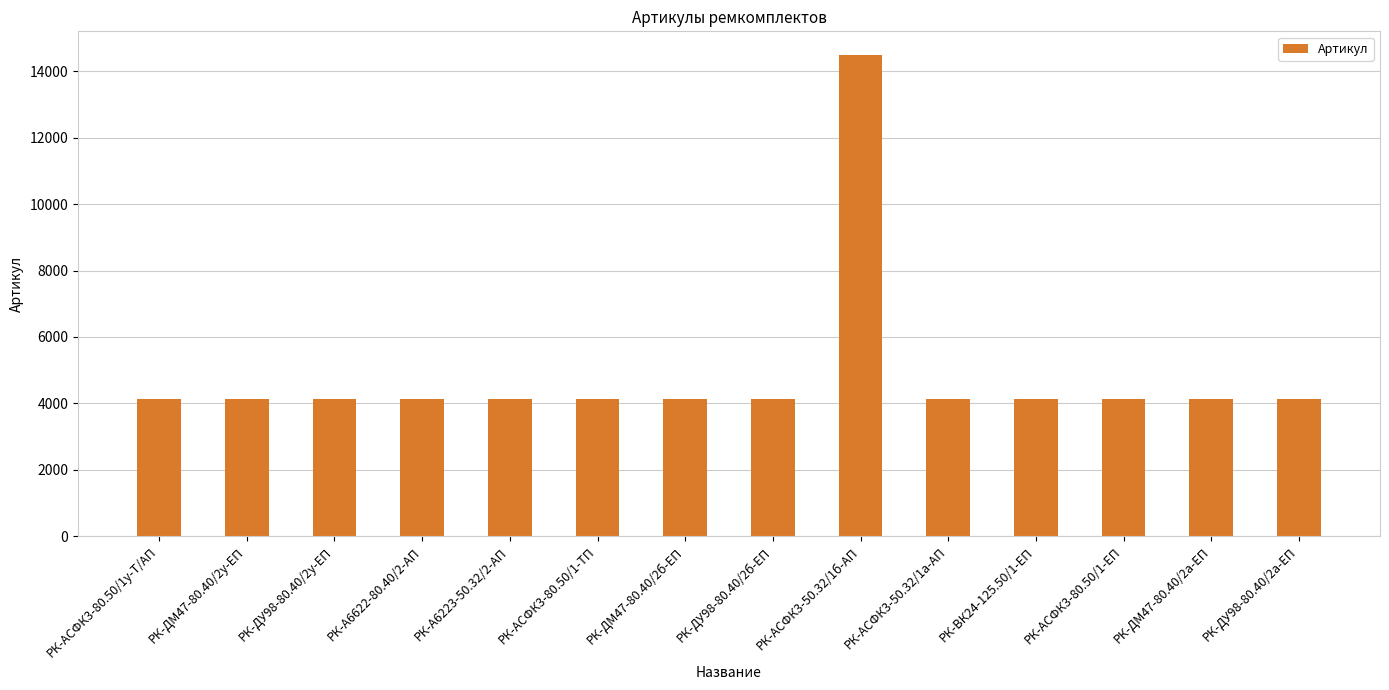

How many bars are there in total?

14